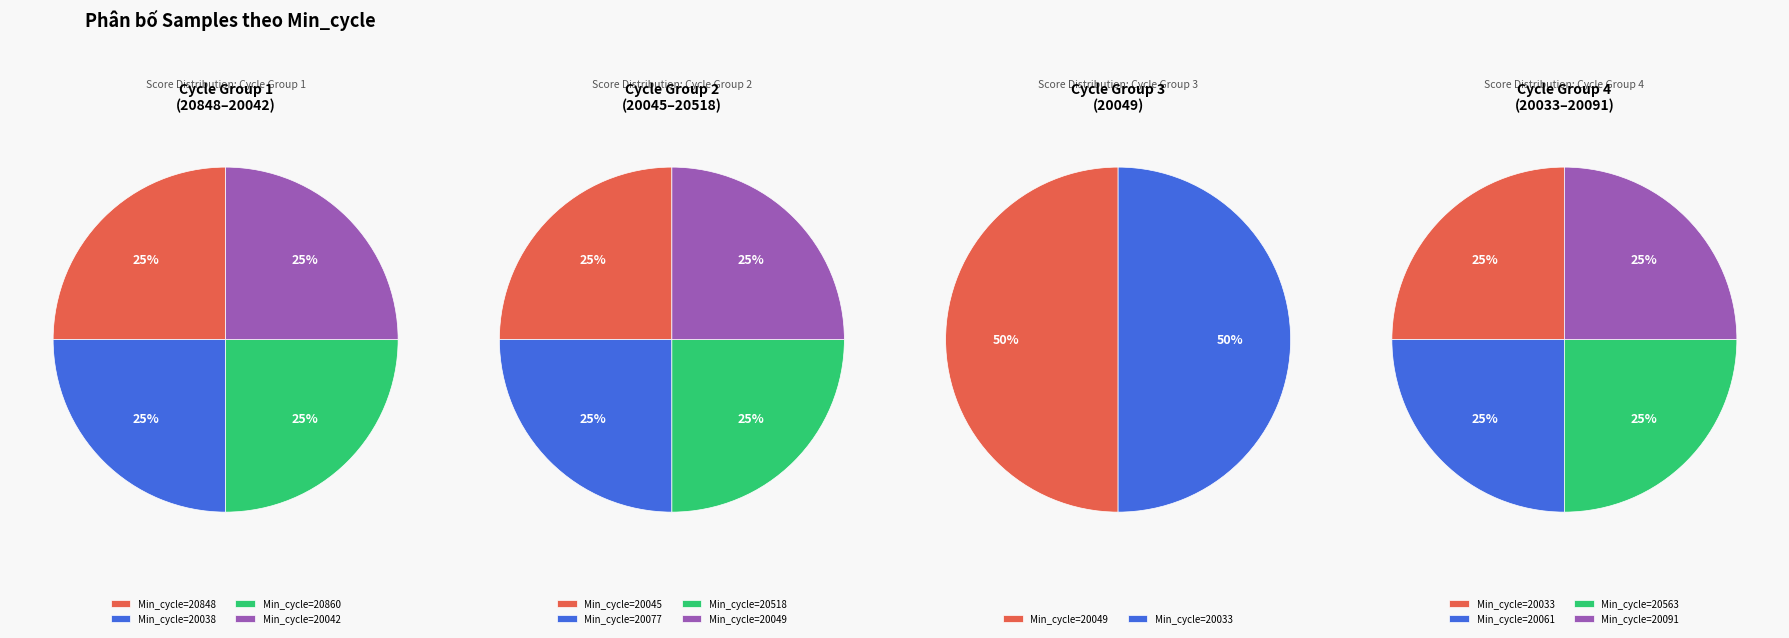

Which category has the smallest portion of the pie?

20848